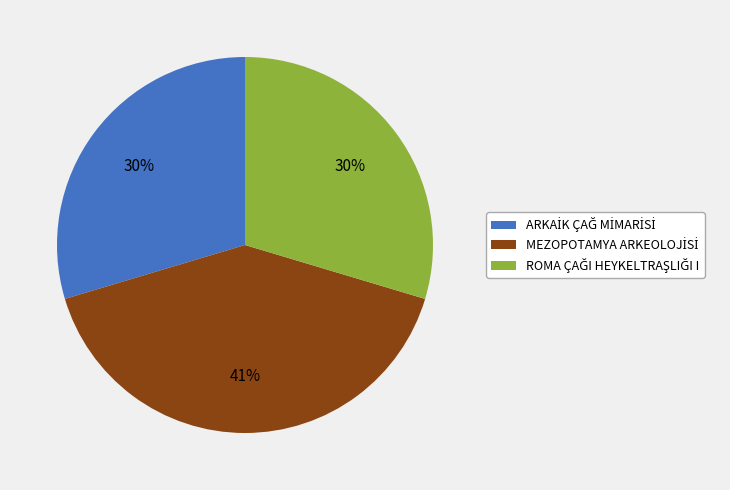

To the nearest percent, what is the average slice percentage?

33%